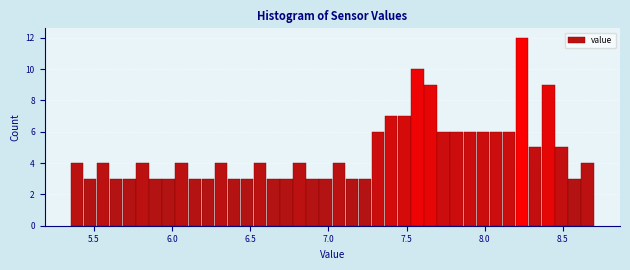

Read against the x-axis, roughly where is the centre of the tallest bar?

8.25